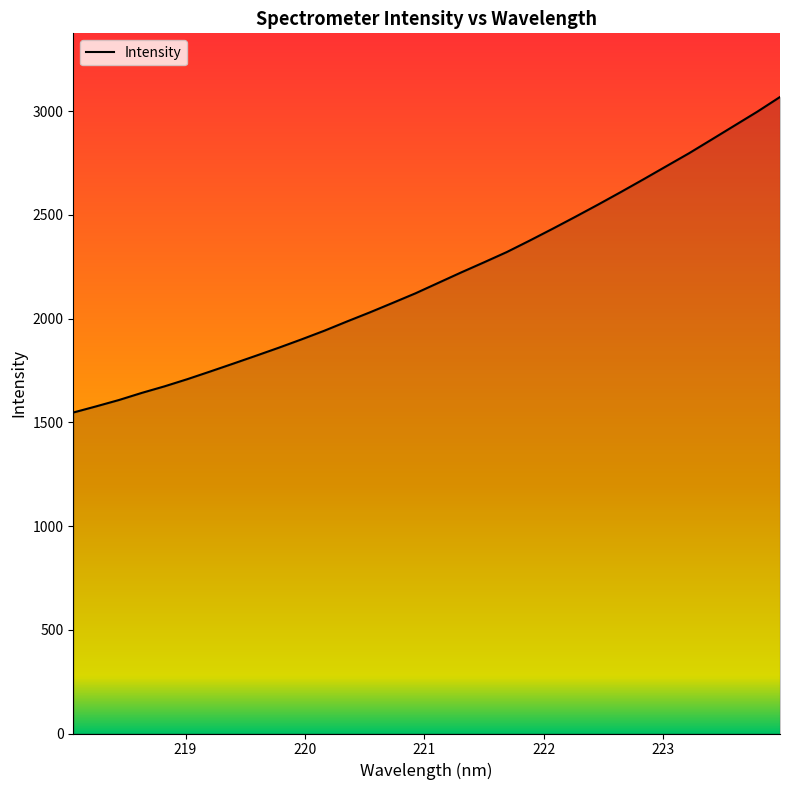

What is the smallest value displayed?

1547.1